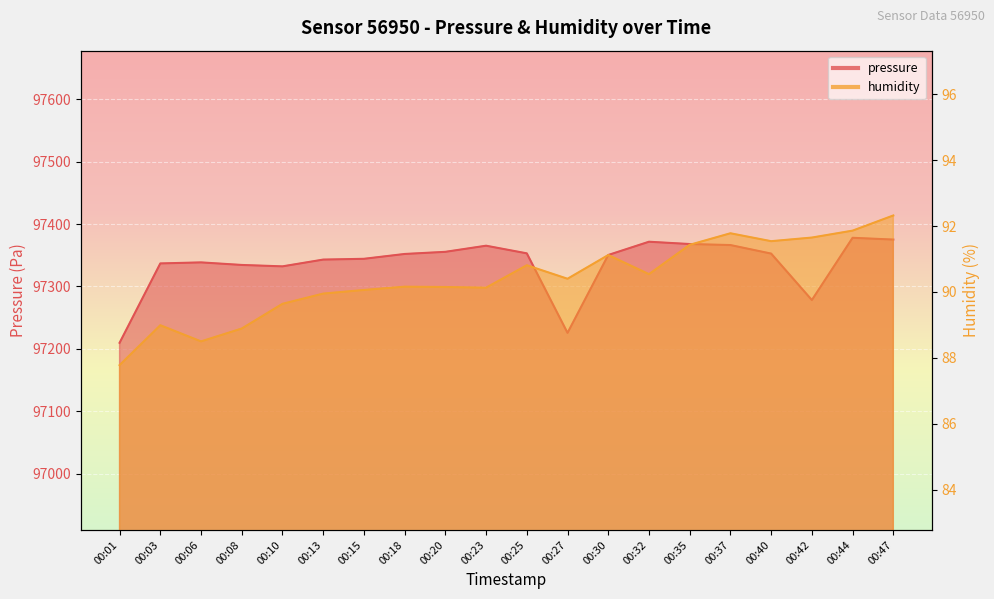

Which category has the lowest value in the humidity series?

00:01